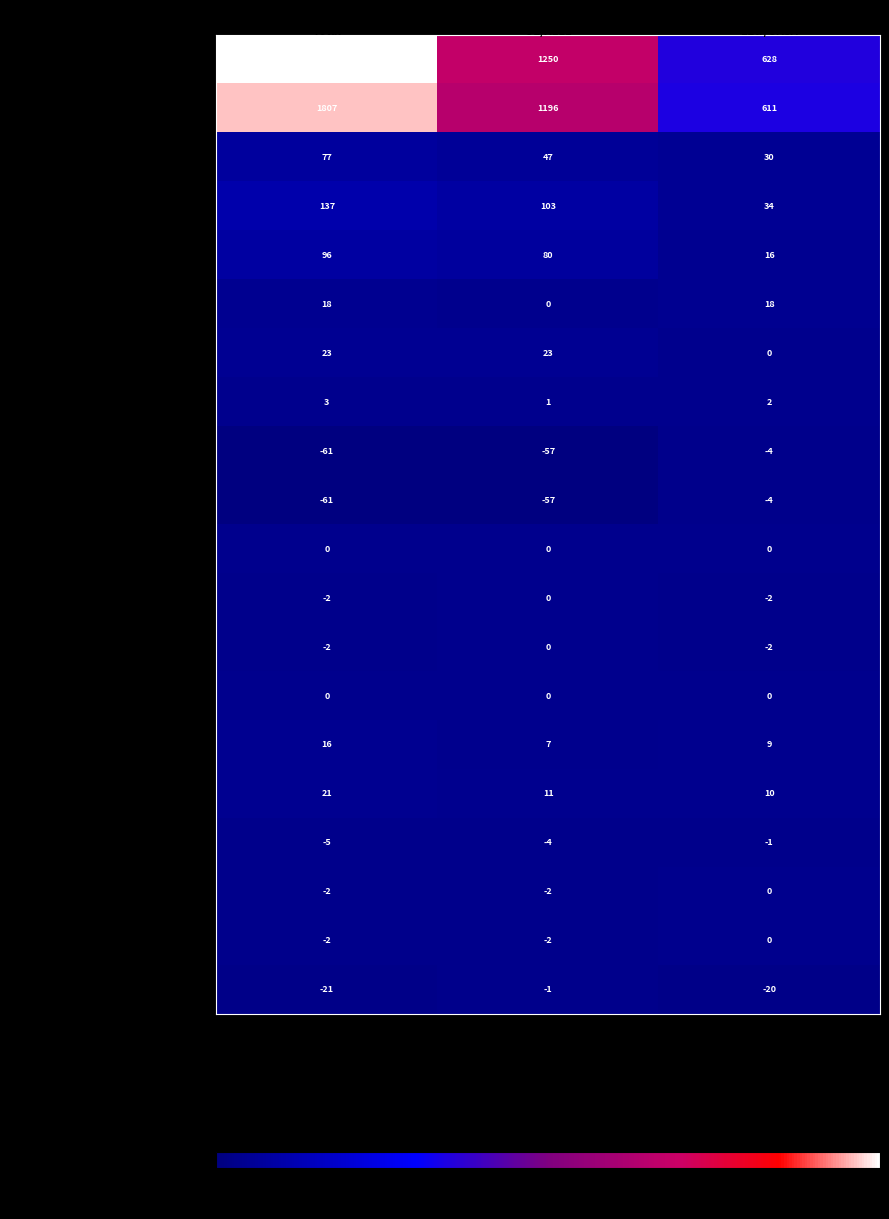

Is it true that Changements de statut augmentation equals 0 at LEtr/OASA?

True